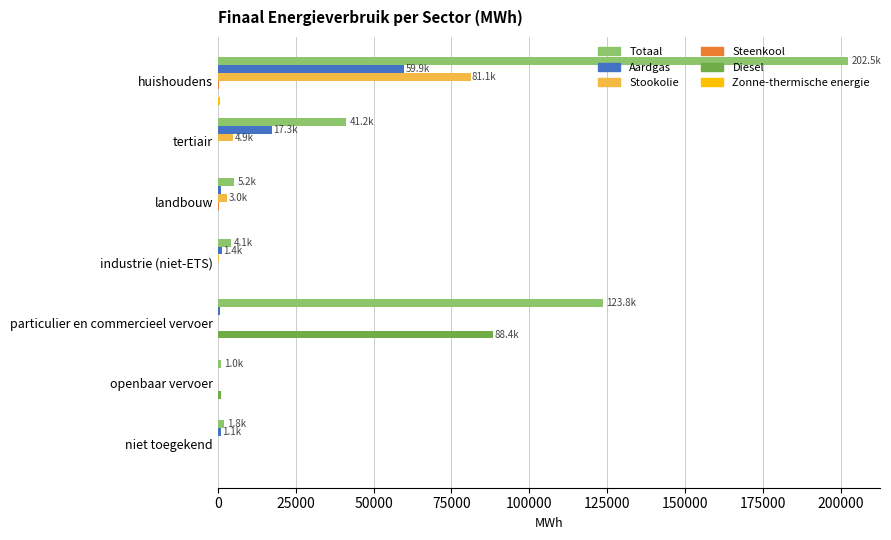

At which category is the sum across all series the highest?

huishoudens